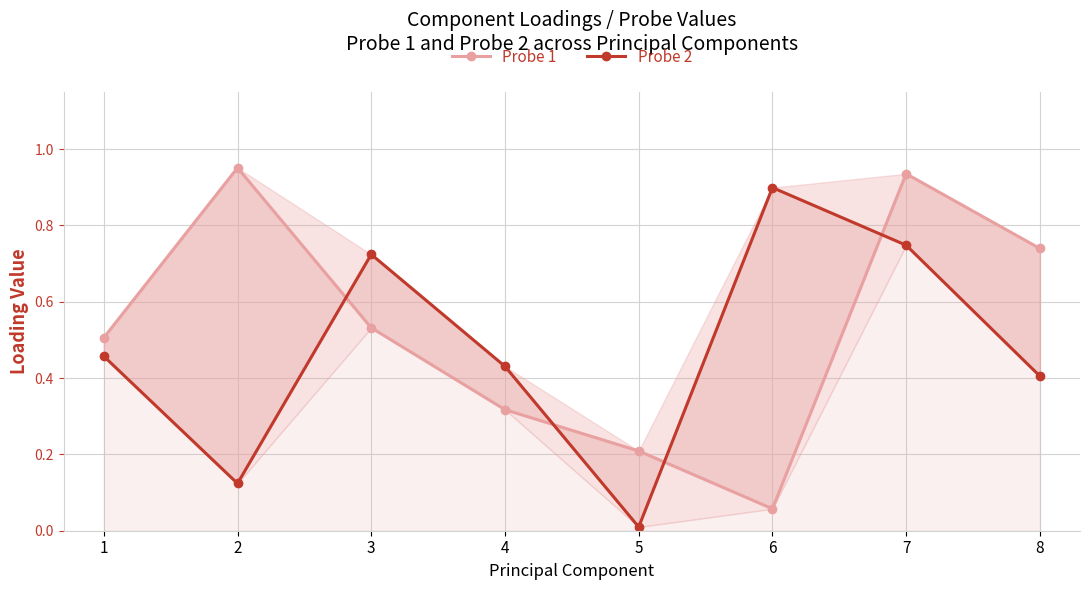

Does the chart have visible grid lines?

Yes